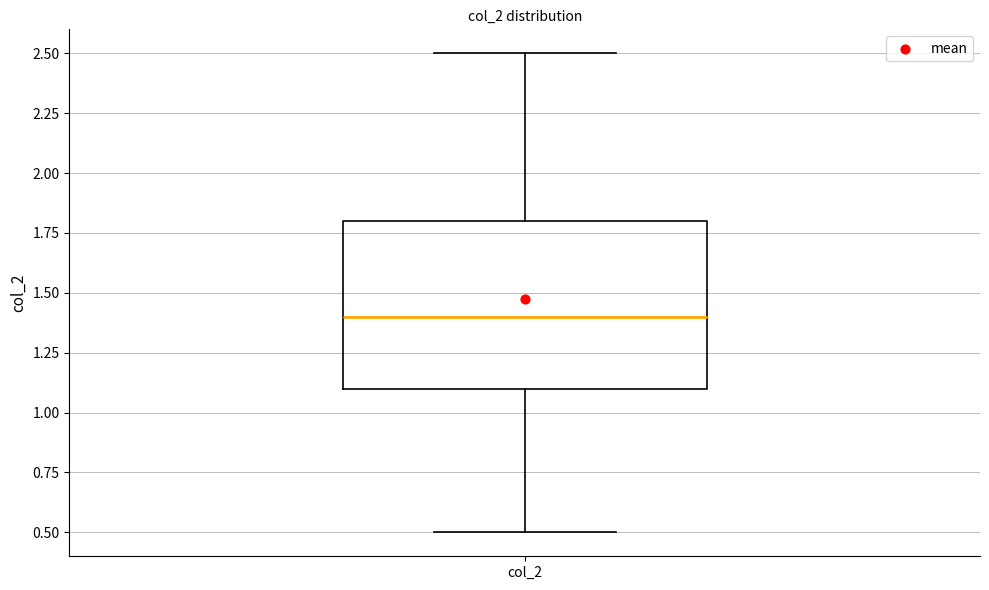

Read this box plot against the y-axis: the position of the median line, the range covered by the box, and the ends of both whiskers. The values are not printed on the chart, so give them approximately, as read against the axis.

median 1.4, box 1.1 to 1.8, whiskers 0.5 to 2.5